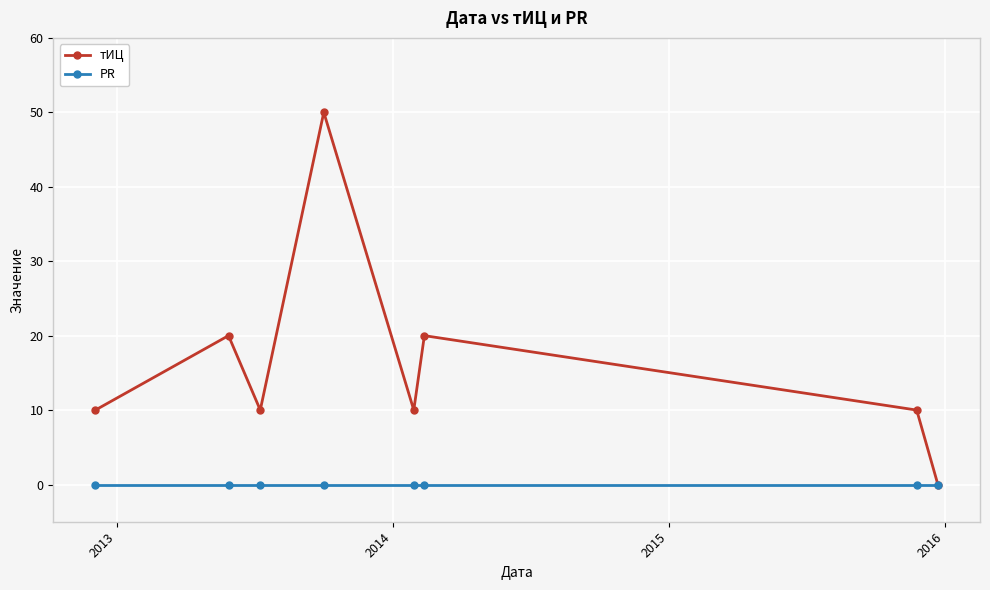

Count the number of data series in this chart.

2